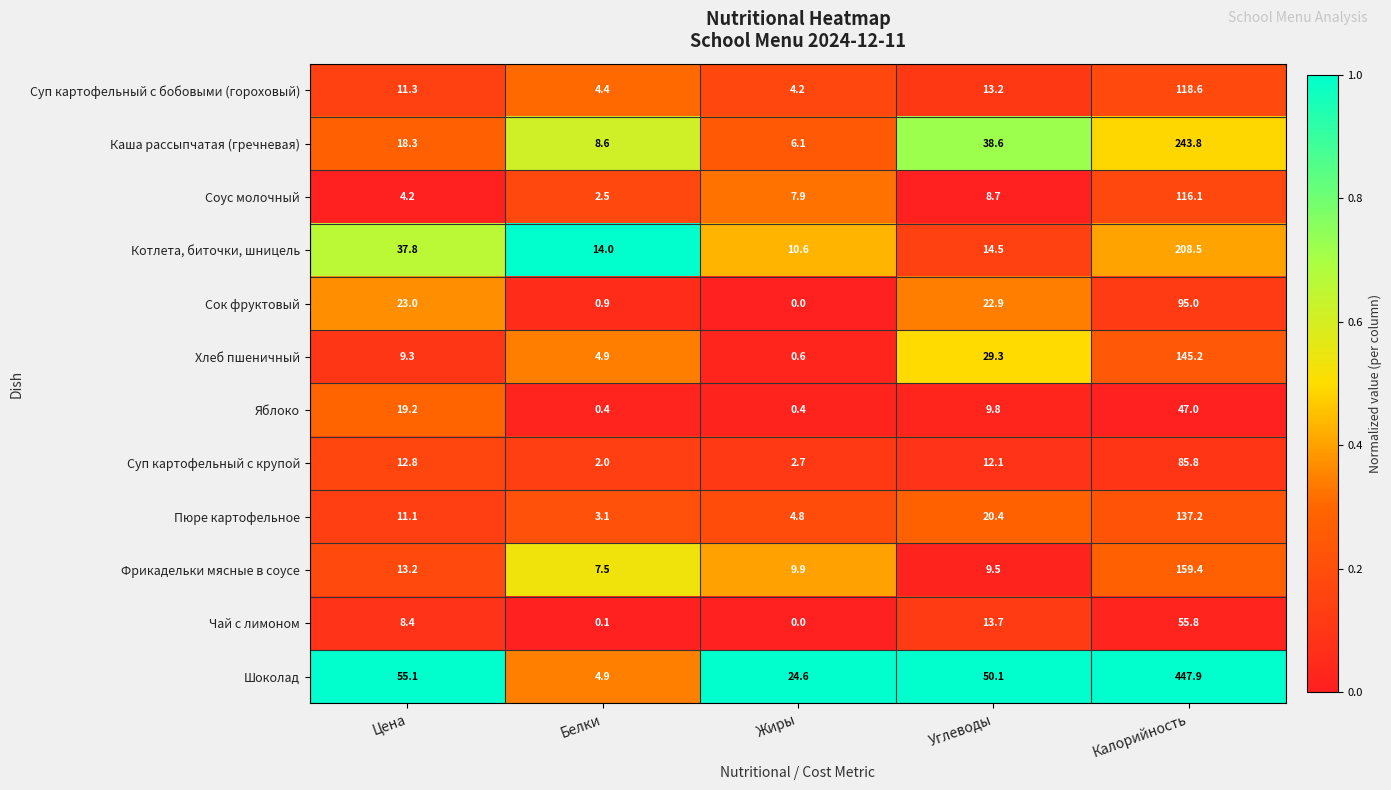

What is the difference between the Каша рассыпчатая (гречневая) values at Белки and Калорийность?

235.2